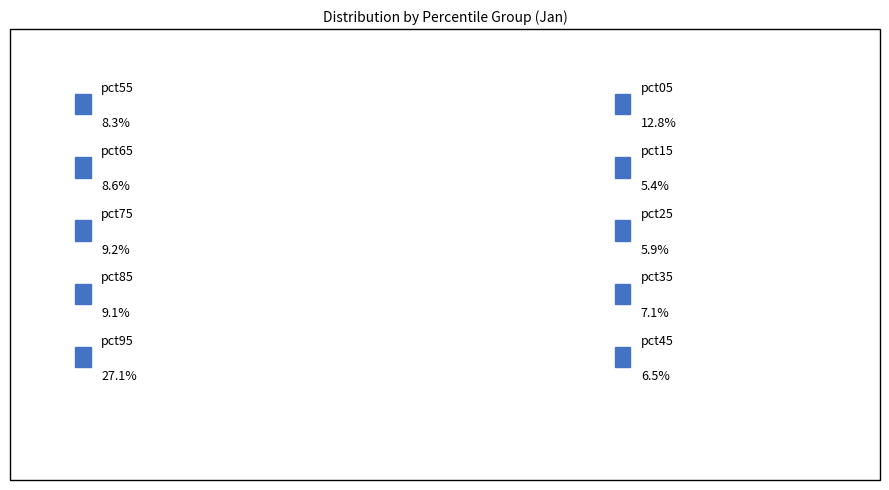

Combined, what portion of the pie is pct65 and pct85?

17.7%